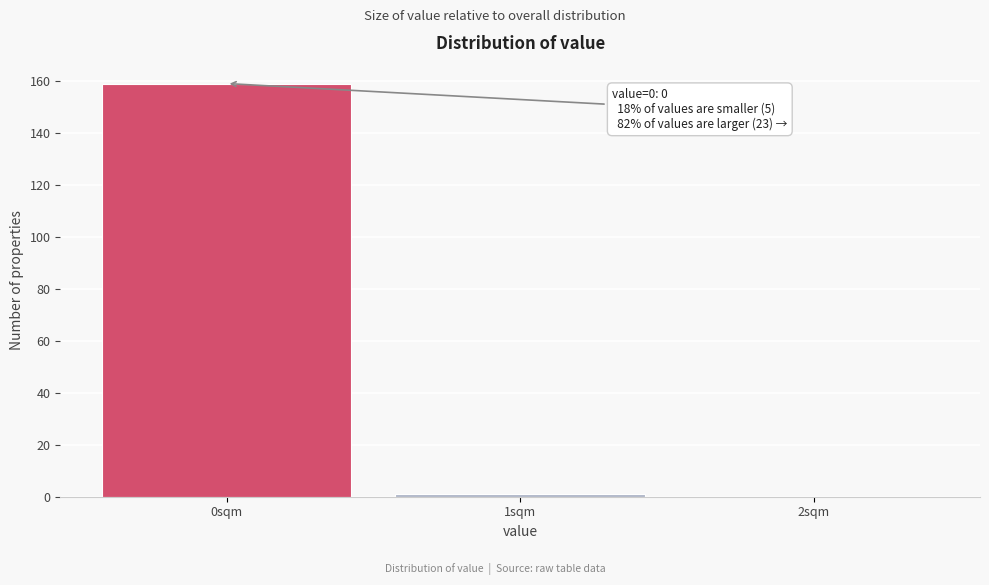

Which range on the x-axis has the tallest bar?

-0.5 to 0.5